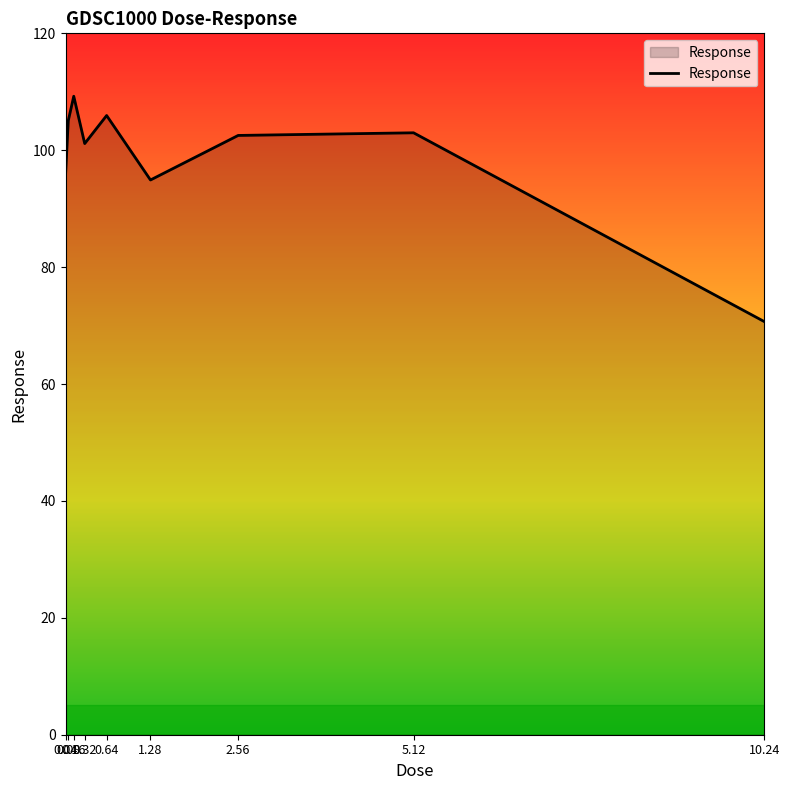

What is the greatest value displayed?

109.2